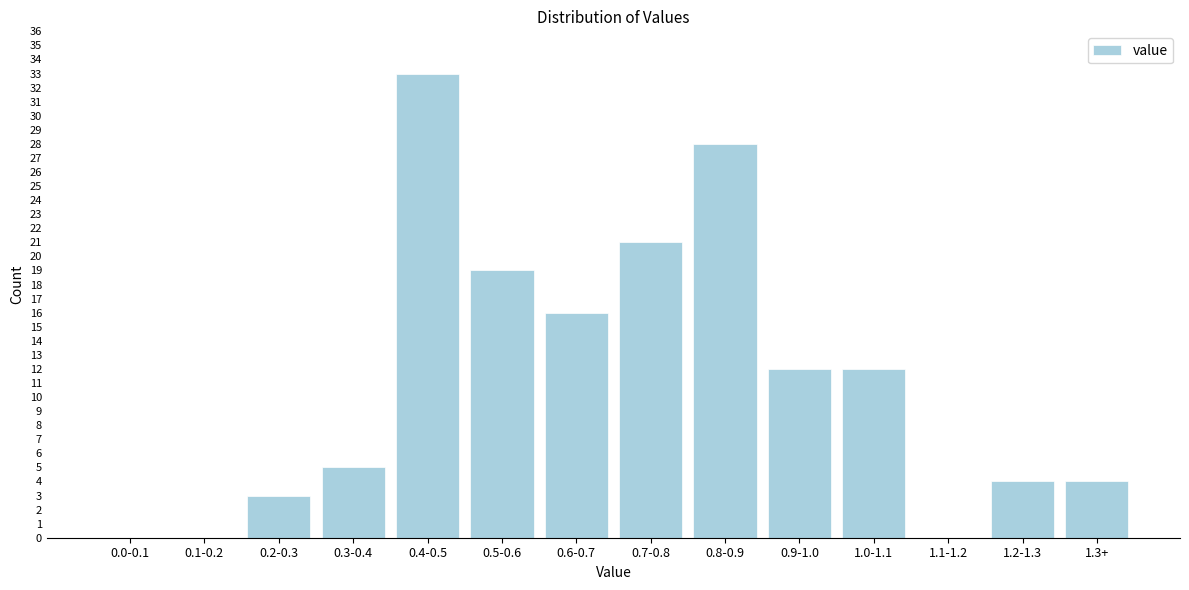

Reading left to right, what are all the values shown in this chart?

0.0-0.1=0	0.1-0.2=0	0.2-0.3=3	0.3-0.4=5	0.4-0.5=33	0.5-0.6=19	0.6-0.7=16	0.7-0.8=21	0.8-0.9=28	0.9-1.0=12	1.0-1.1=12	1.1-1.2=0	1.2-1.3=4	1.3+=4